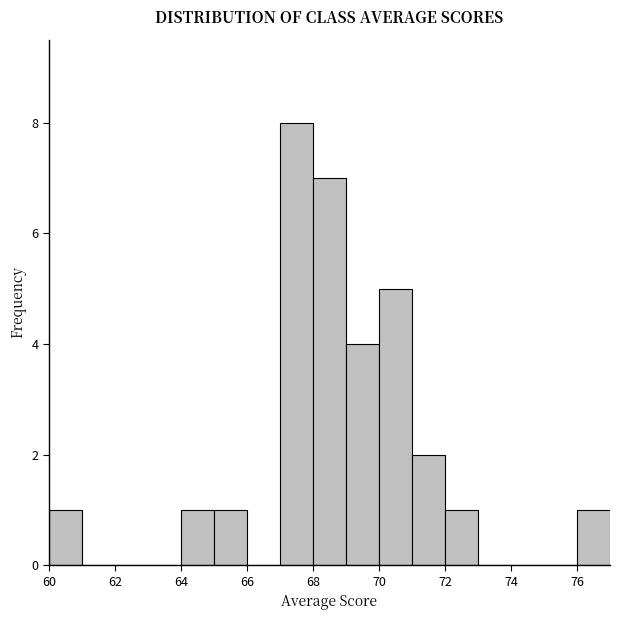

Reading left to right, list every bar in this chart as the range it spans on the x-axis followed by its height. The values are not printed on the chart, so give them approximately, as read against the axis.

60 to 61: 1
61 to 62: 0
62 to 63: 0
63 to 64: 0
64 to 65: 1
65 to 66: 1
66 to 67: 0
67 to 68: 8
68 to 69: 7
69 to 70: 4
70 to 71: 5
71 to 72: 2
72 to 73: 1
73 to 74: 0
74 to 75: 0
75 to 76: 0
76 to 77: 1